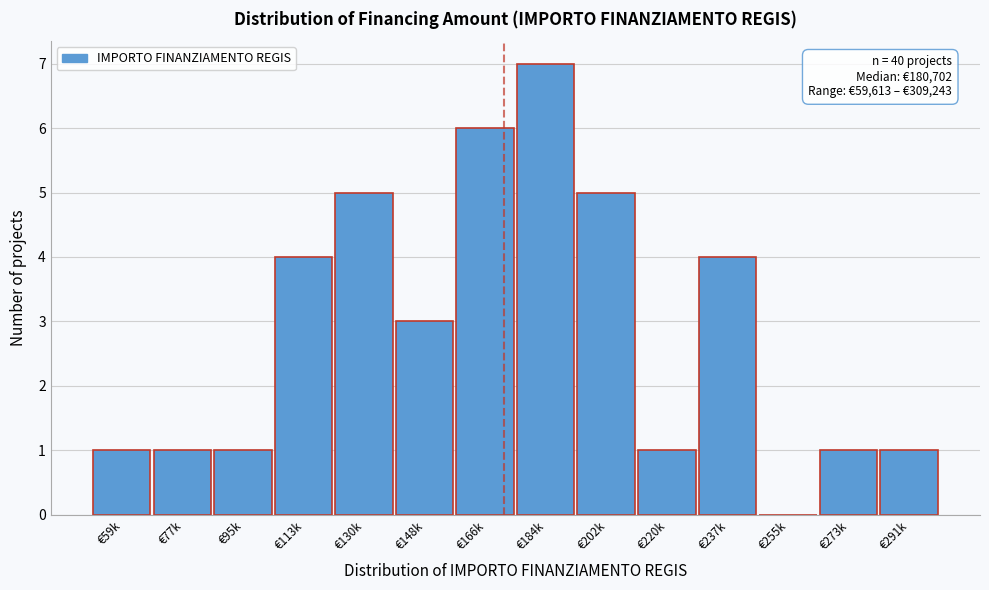

Reading left to right, extract all data points from this chart.

€59k=1	€77k=1	€95k=1	€113k=4	€130k=5	€148k=3	€166k=6	€184k=7	€202k=5	€220k=1	€237k=4	€255k=0	€273k=1	€291k=1